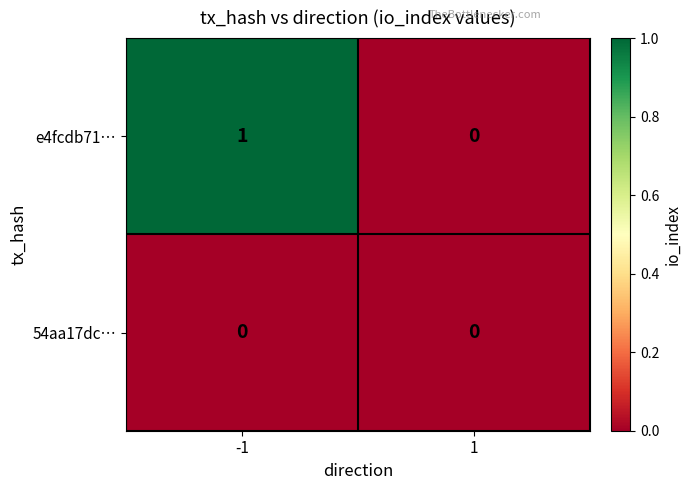

Is it true that 54aa17dc… equals 0 at -1?

True